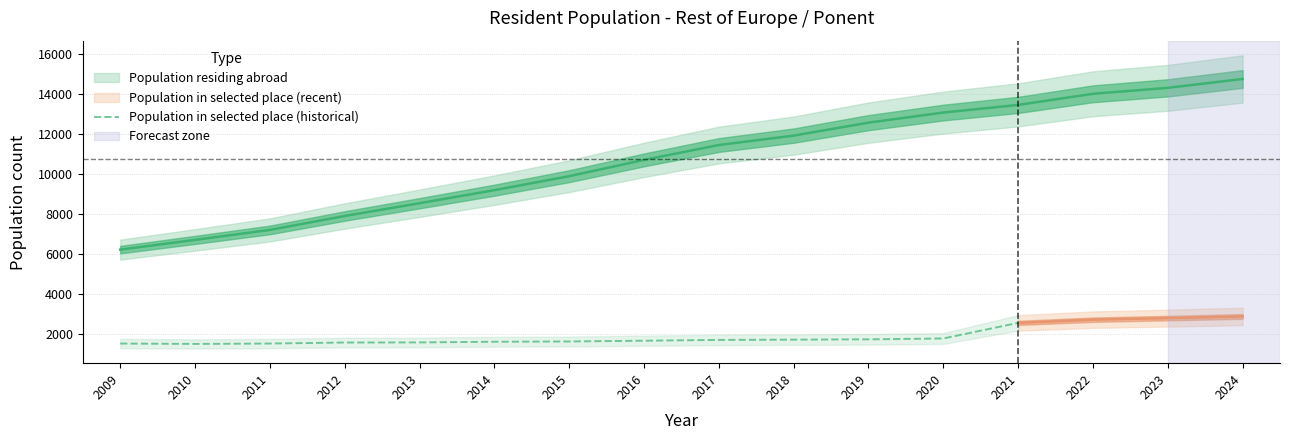

The chart shows a value of 1649 at 2015. True or false?

True